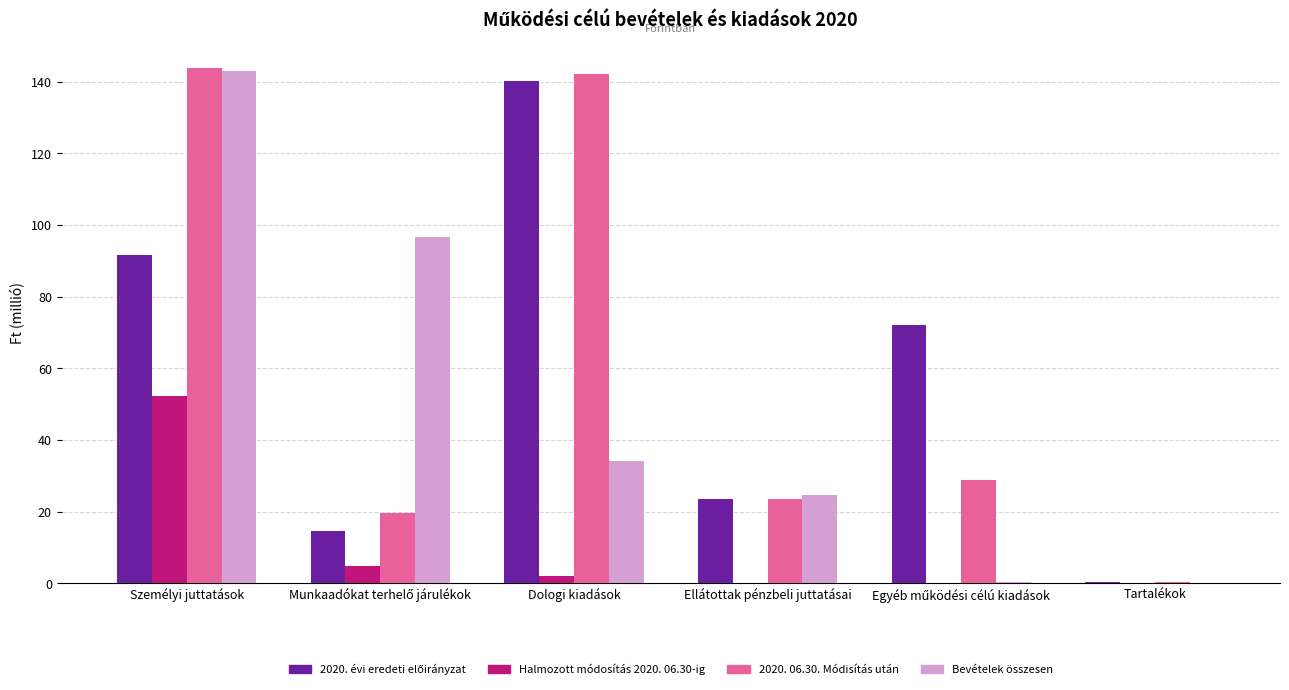

What is the sum of all Bevételek összesen values?

298.9